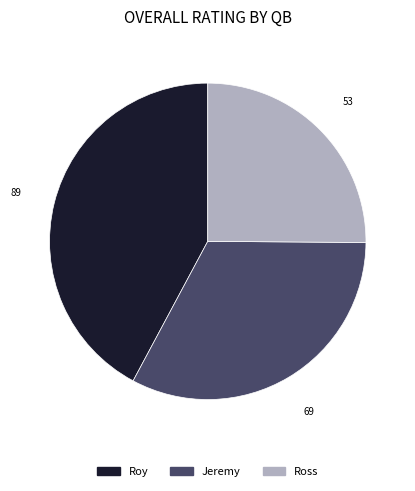

What is the ratio of the value at Roy to the value at Jeremy?

1.3